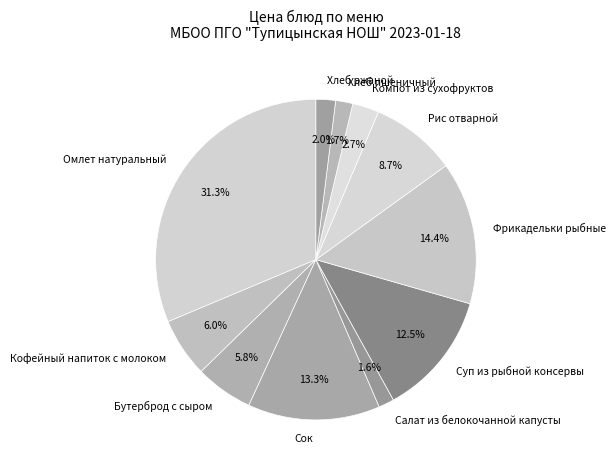

To the nearest percent, what portion does Фрикадельки рыбные represent?

14%